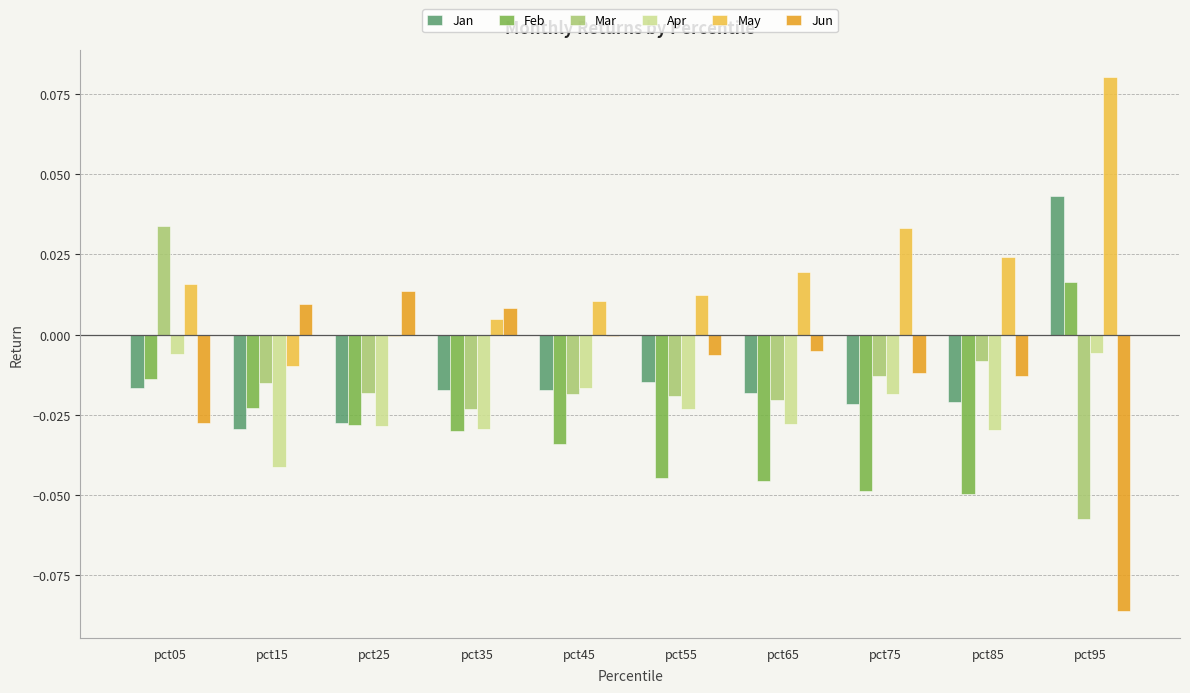

True or false: Apr has a value of -0.0 at pct55.

True